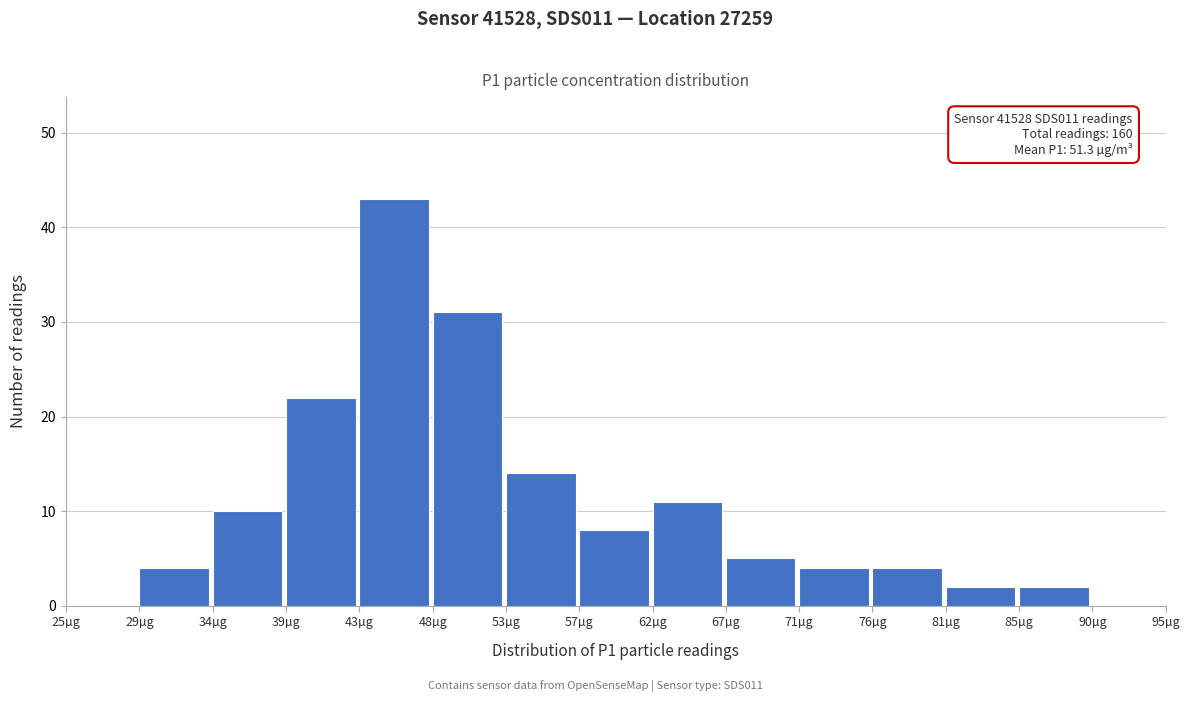

Which range on the x-axis has the tallest bar?

43.5 to 48.5